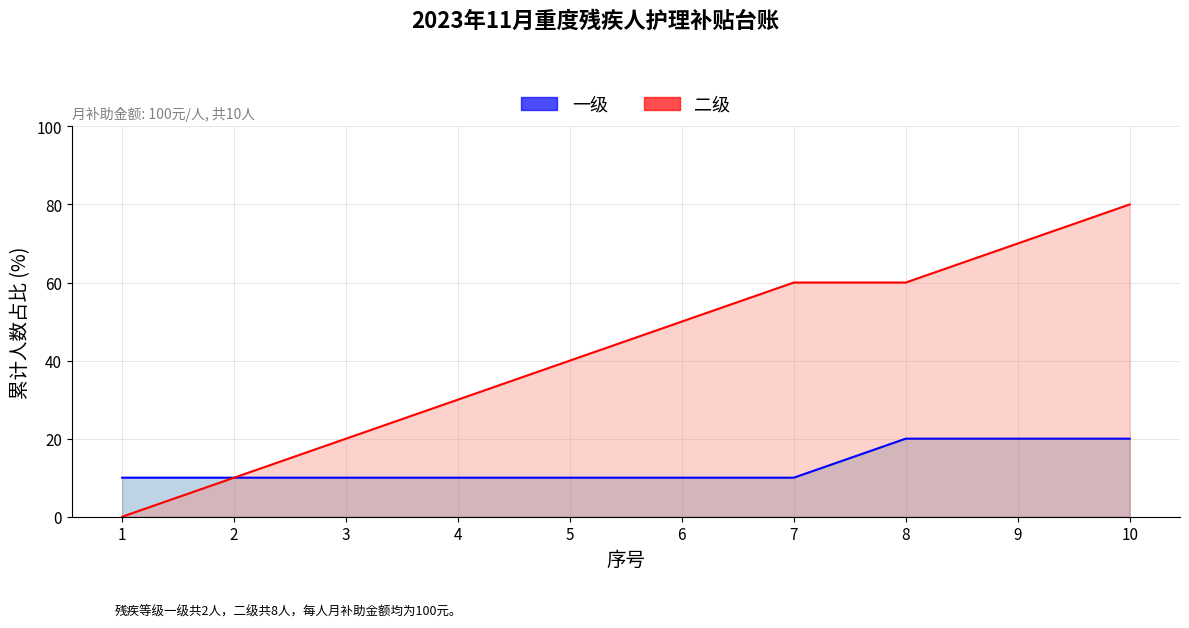

Which series has the largest range (max minus min)?

二级